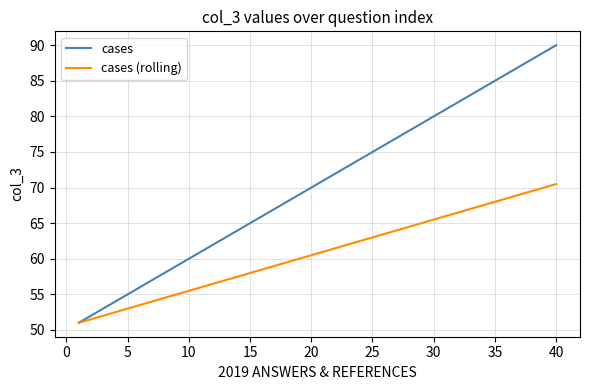

What is the greatest value displayed?

90.0